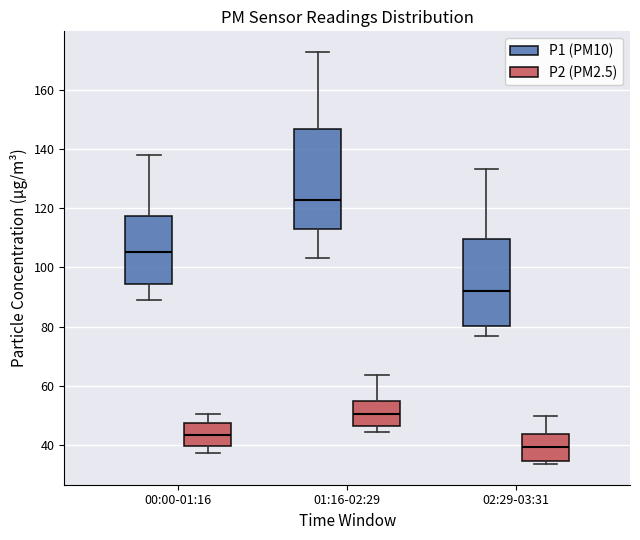

Which box is the tallest, from its lower edge to its upper edge?

01:16-02:29 (P1 (PM10))